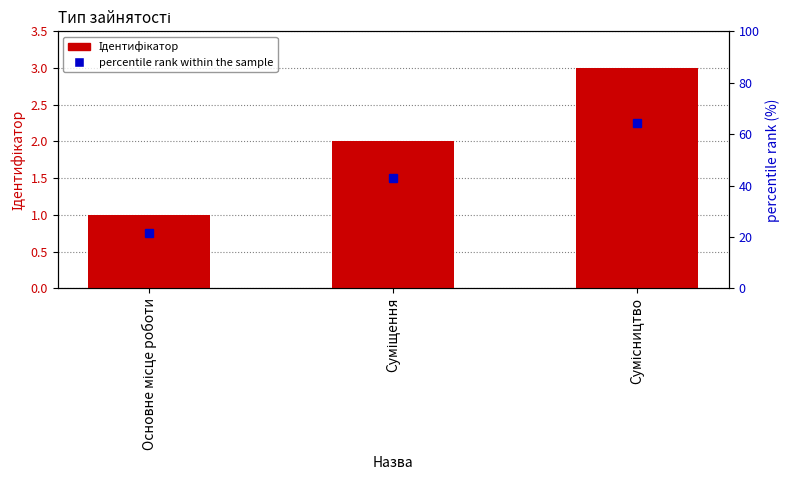

Reading left to right, what are all the values shown in this chart?

1	2	3